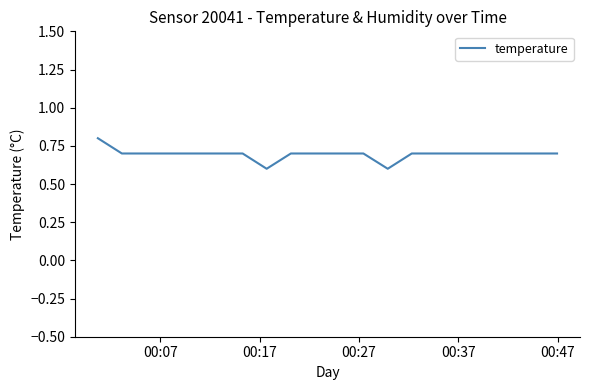

What is the maximum value shown in the chart?

0.8